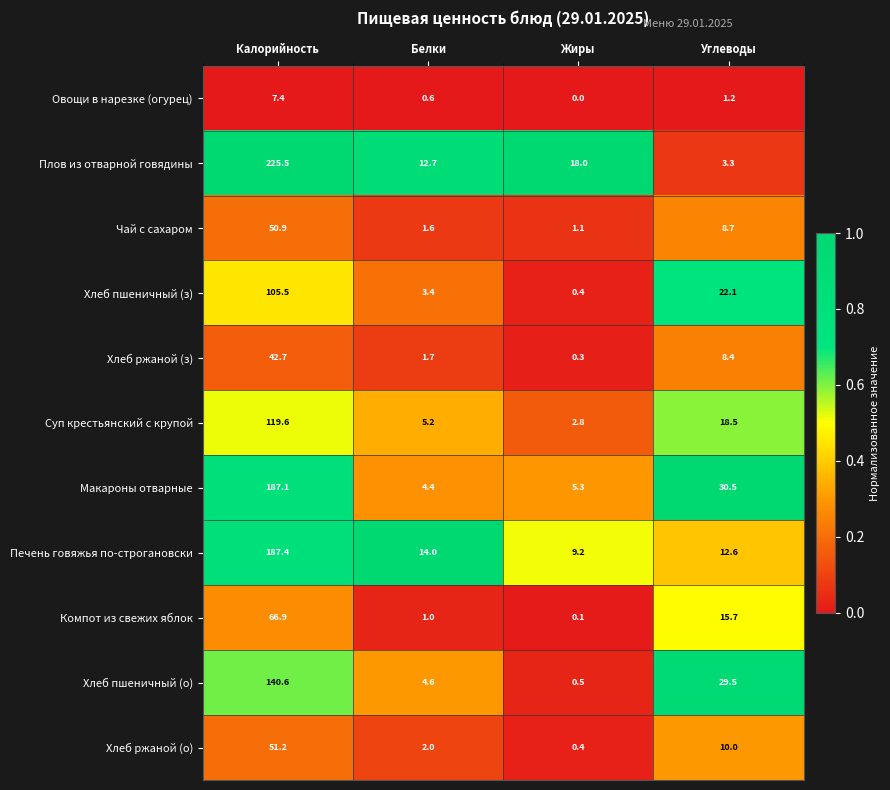

Between Белки and Углеводы, which series saw the biggest shift?

Макароны отварные